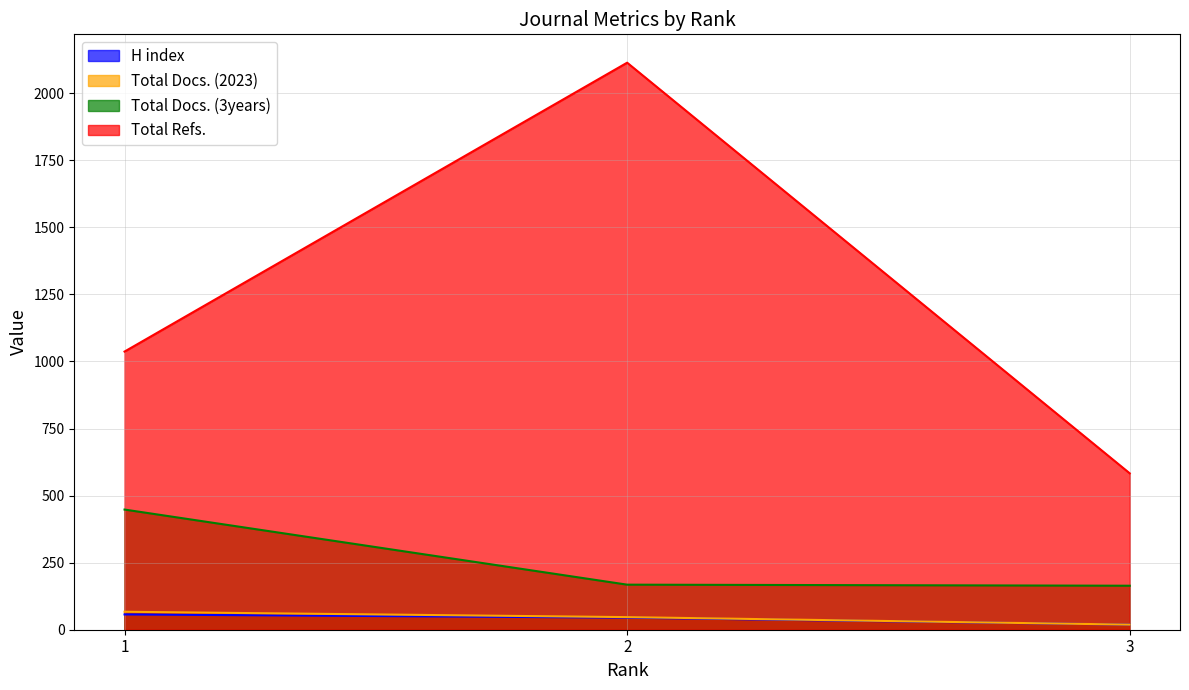

What is the difference between the highest and lowest values at 3?

564